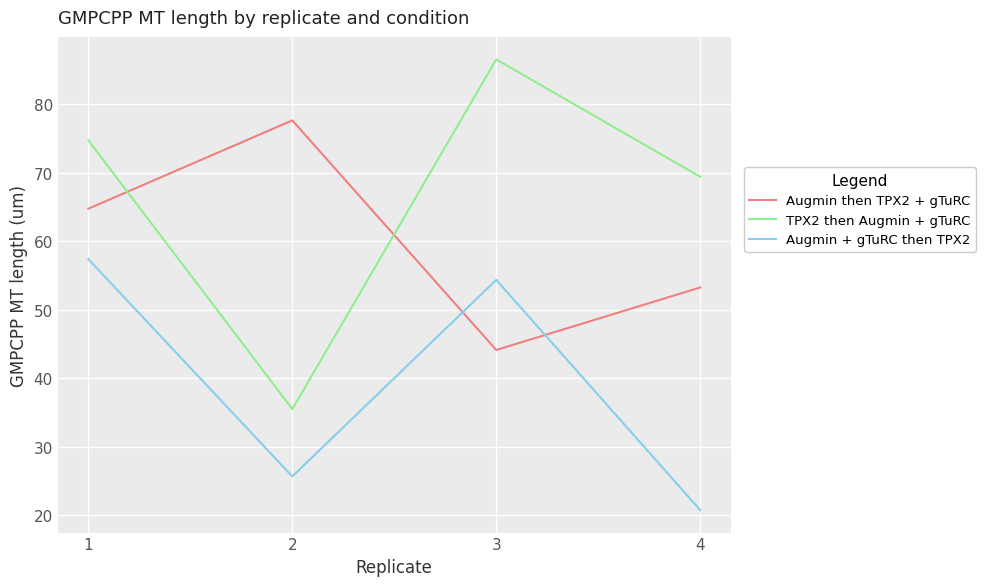

The Augmin then TPX2 + gTuRC series shows 64.8 at 1. True or false?

True